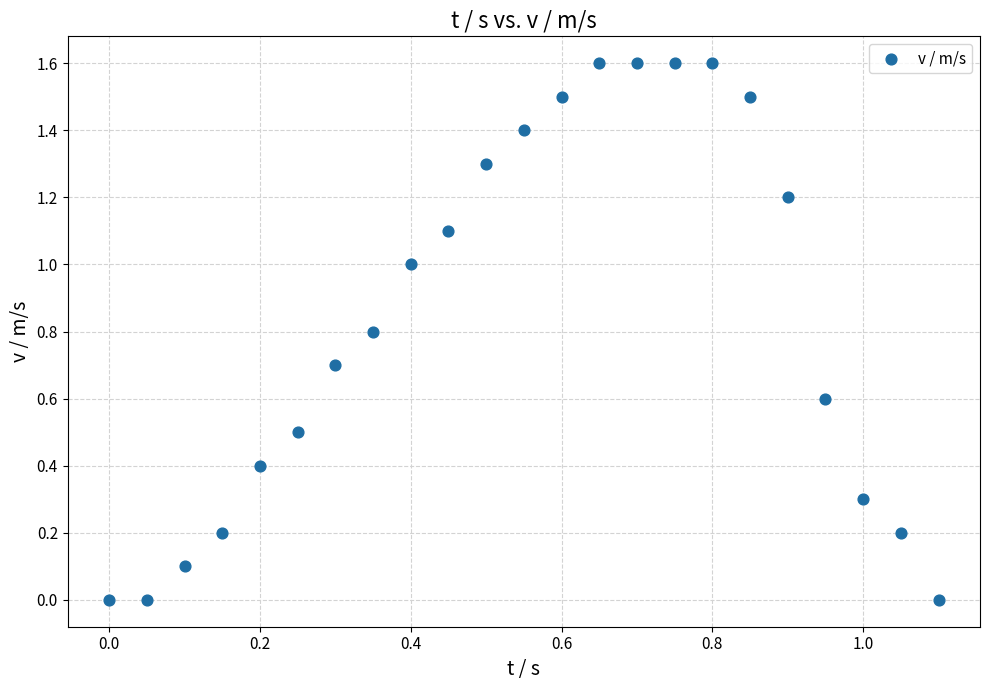

What is the range of X values (max minus min)?

1.1